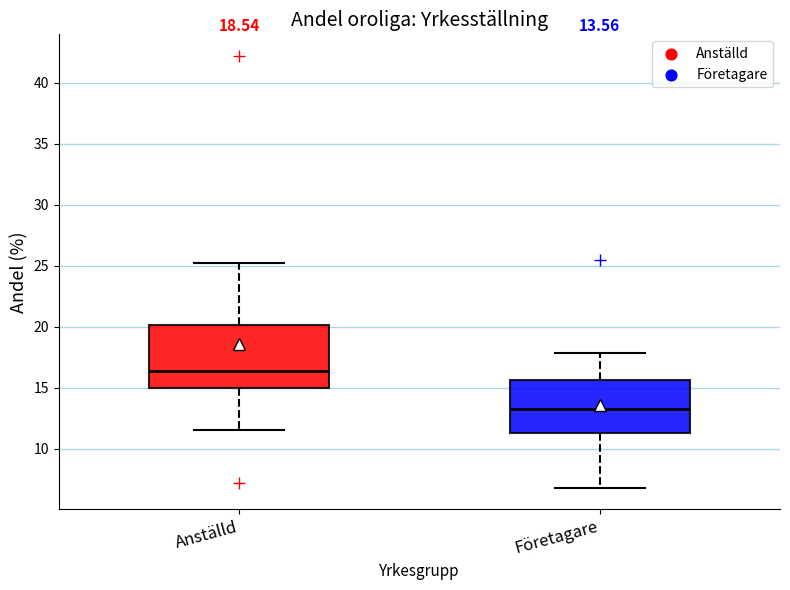

Which box's median line is the lowest?

Företagare